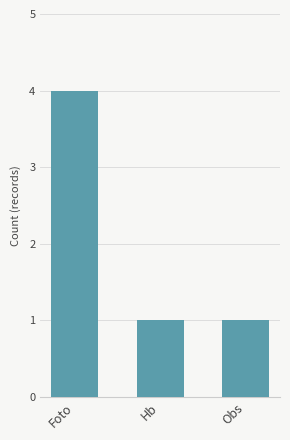

Are the bars grouped side by side (vs. stacked)?

No